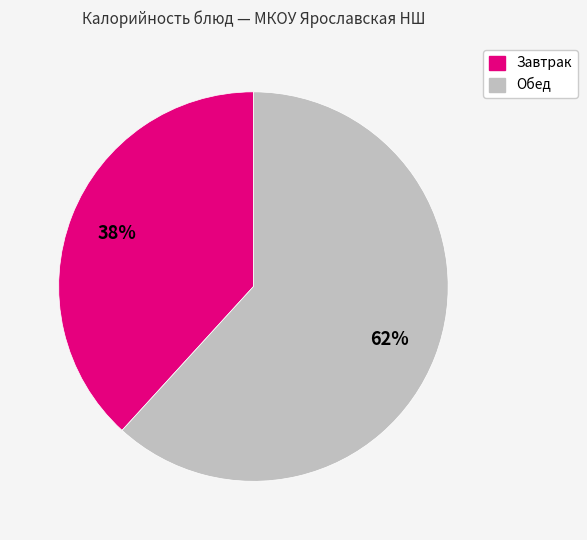

Is there any slice that represents more than half of the pie?

Yes